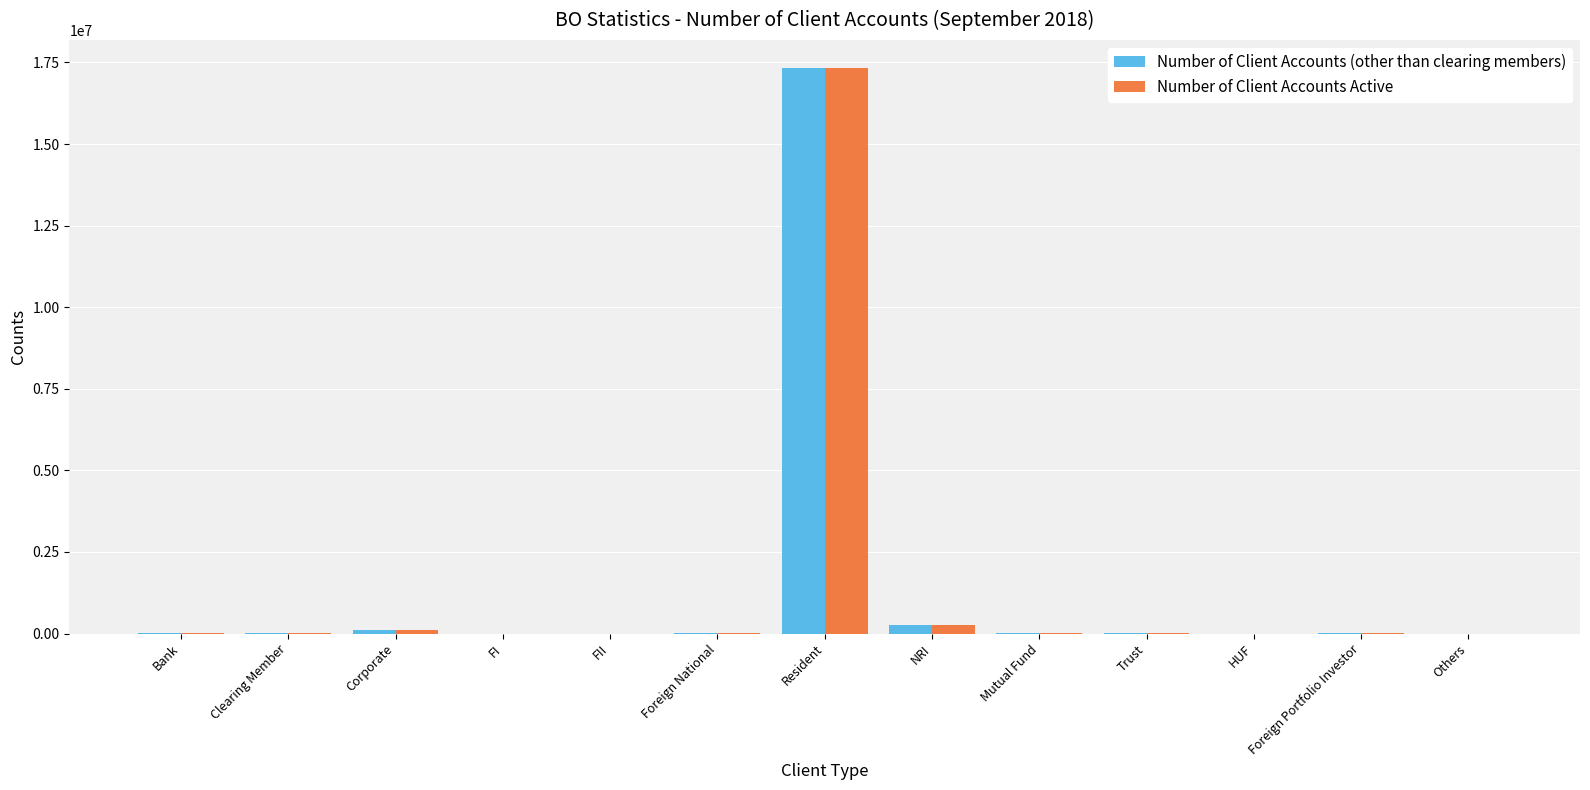

Does the chart contain stacked bars?

No